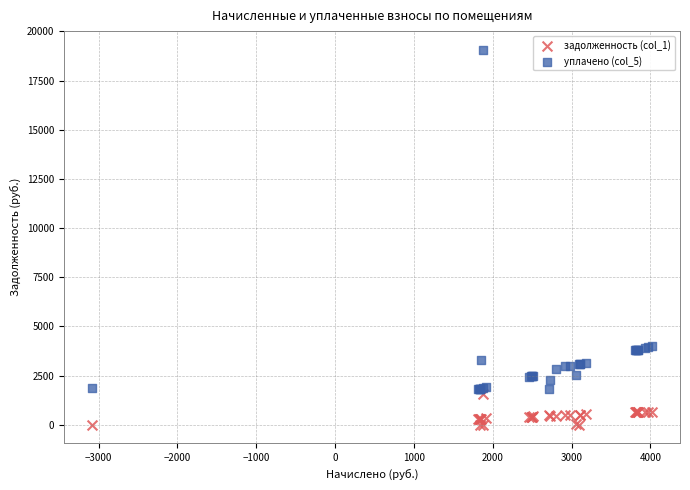

Which series reaches the minimum Y coordinate?

задолженность (col_1)